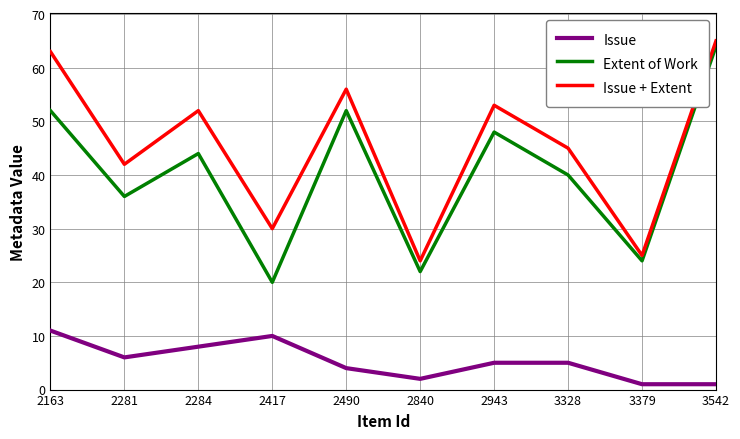

What is the sum of the Issue values at 2163 and 3379?

12